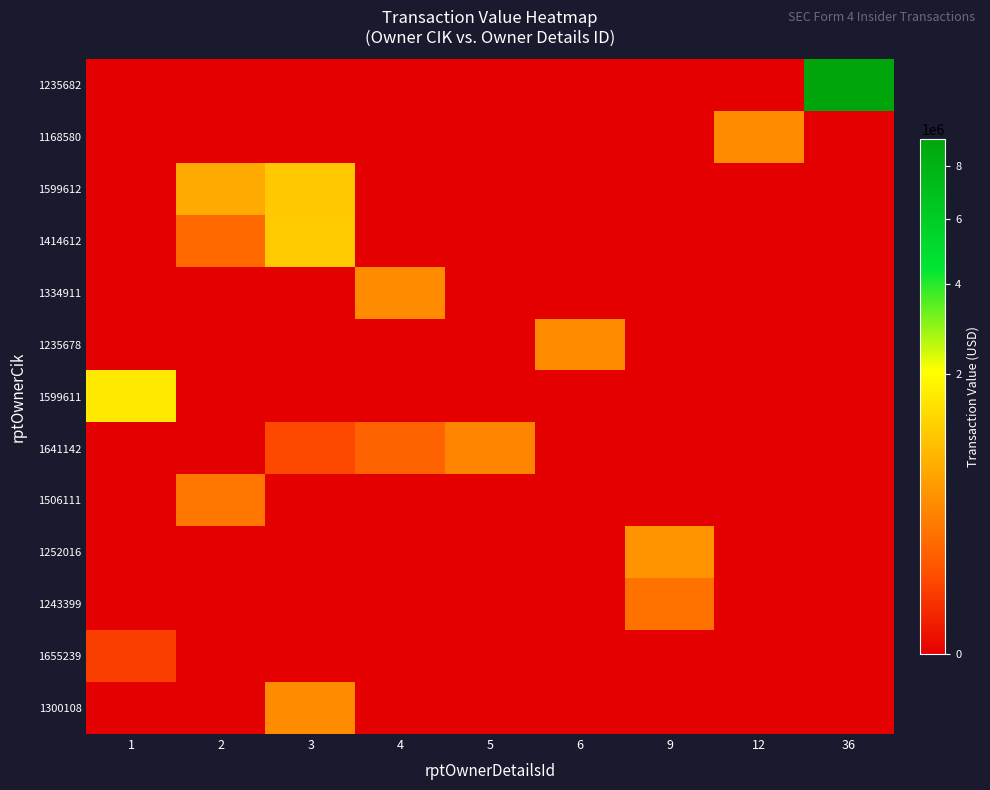

What is the difference between the highest and lowest values at 5?

368398